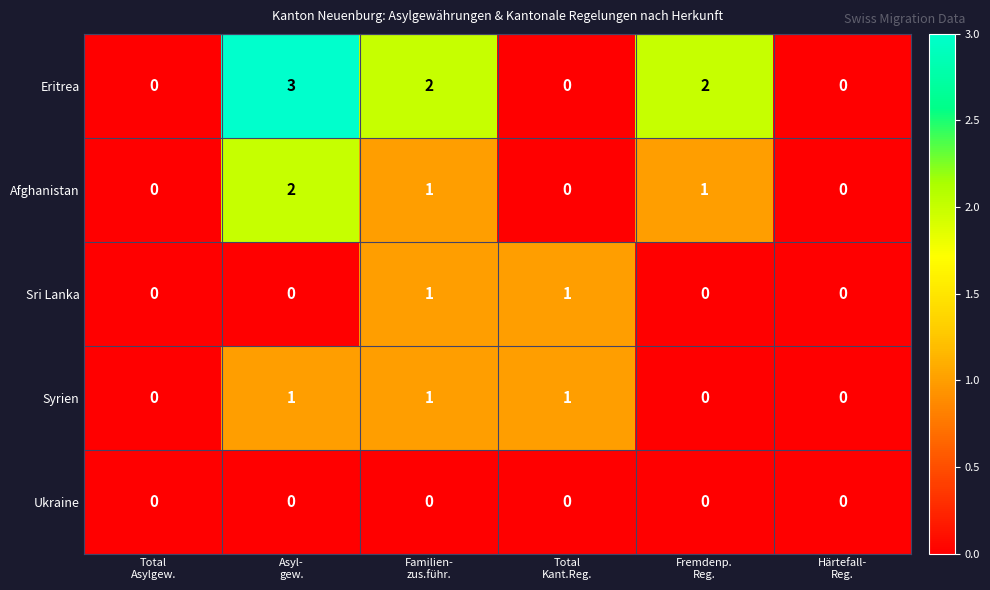

Reading left to right, list all the values displayed in this chart.

Eritrea: 0	3	2	0	2	0
Afghanistan: 0	2	1	0	1	0
Sri Lanka: 0	0	1	1	0	0
Syrien: 0	1	1	1	0	0
Ukraine: 0	0	0	0	0	0